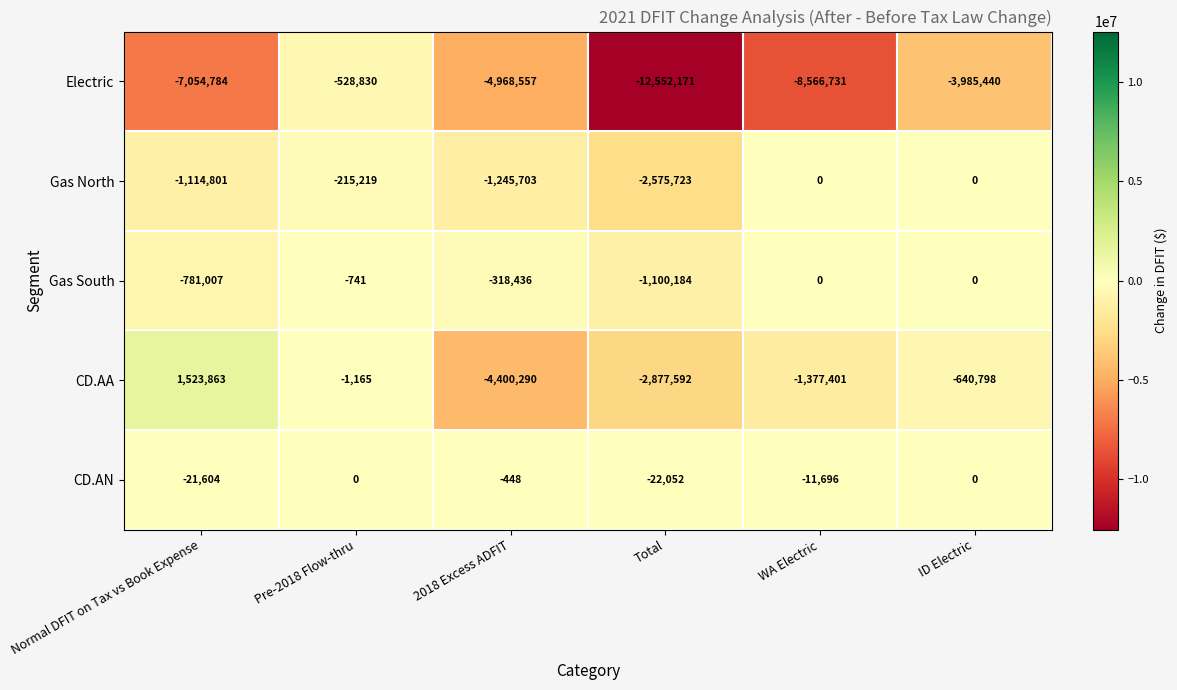

Read the CD.AA value at Total.

-2877592